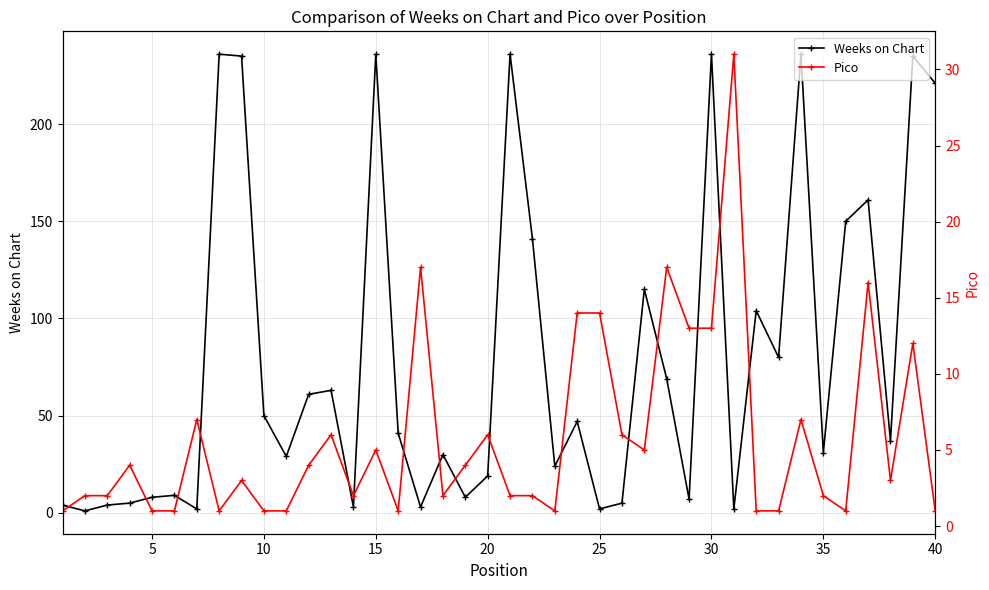

The value of Weeks on Chart at 15 is 236. True or false?

True